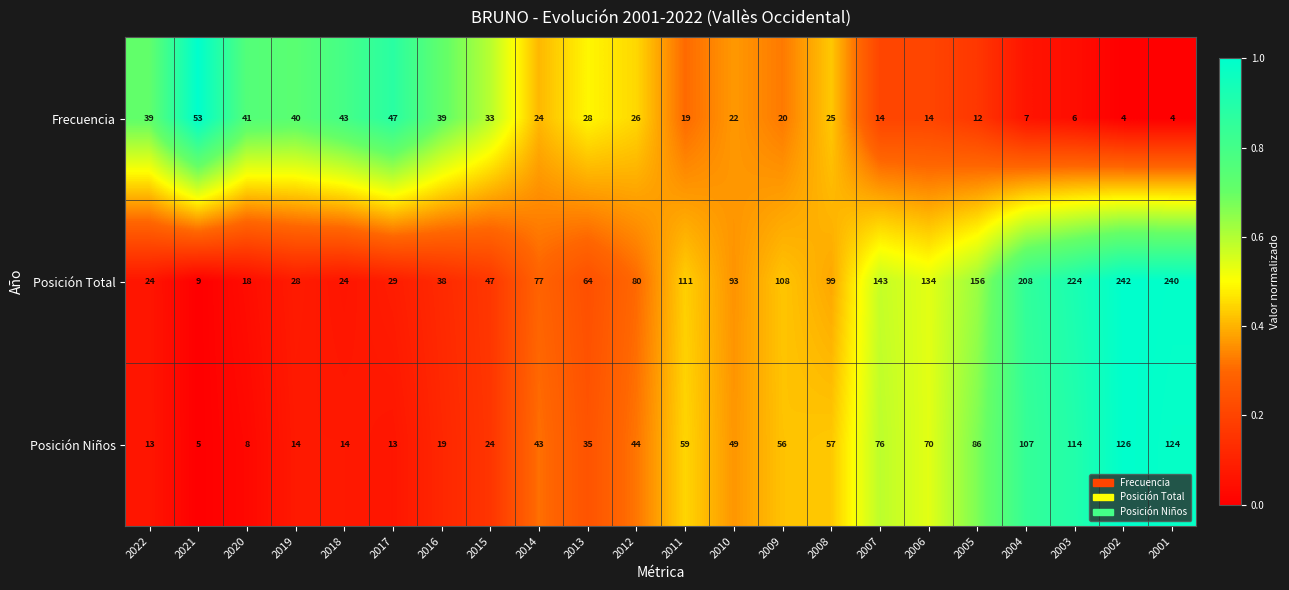

What is the maximum value shown in the chart?

242